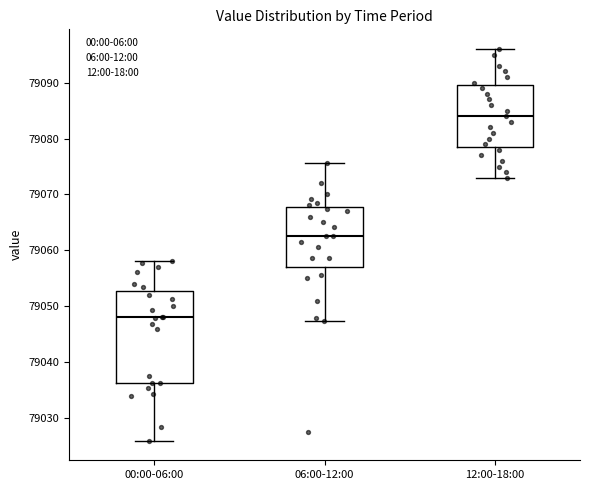

Reading left to right, read every box against the y-axis: the position of its median line, the range the box covers, and the ends of its whiskers. The values are not printed on the chart, so give them approximately, as read against the axis.

00:00-06:00: median 79048, box 79036 to 79053, whiskers 79026 to 79058
06:00-12:00: median 79063, box 79057 to 79068, whiskers 79047 to 79076
12:00-18:00: median 79084, box 79079 to 79090, whiskers 79073 to 79096